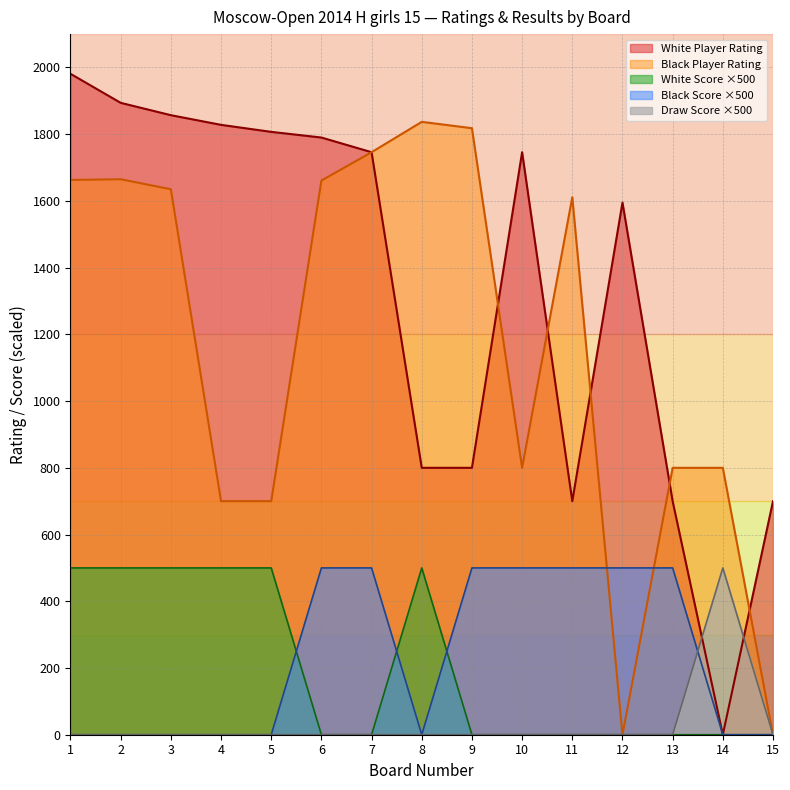

What is the maximum value shown in the chart?

1981